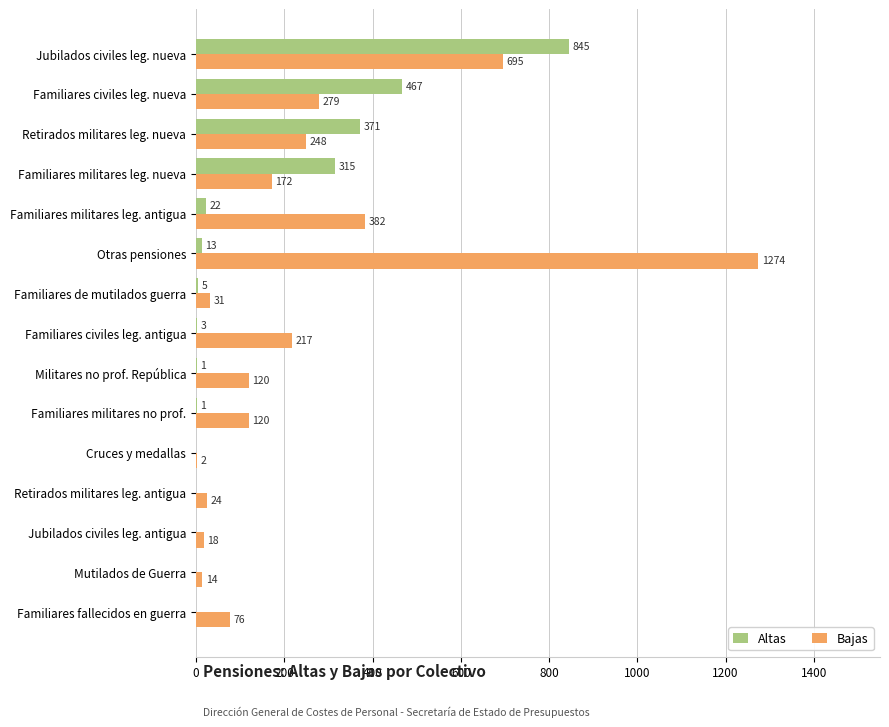

At which category is the sum across all series the highest?

Jubilados civiles leg. nueva